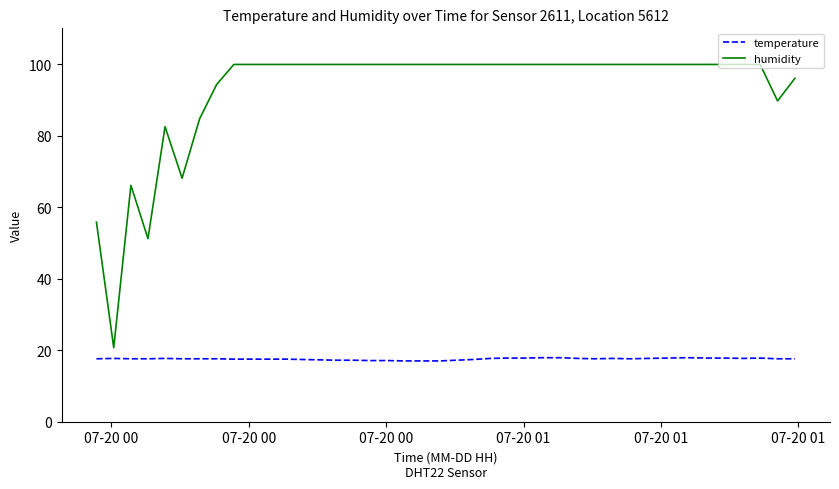

True or false: humidity and temperature intersect in this chart.

False